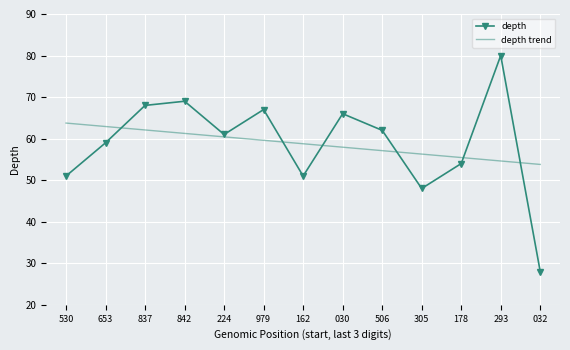

What position from the right is 293?

2